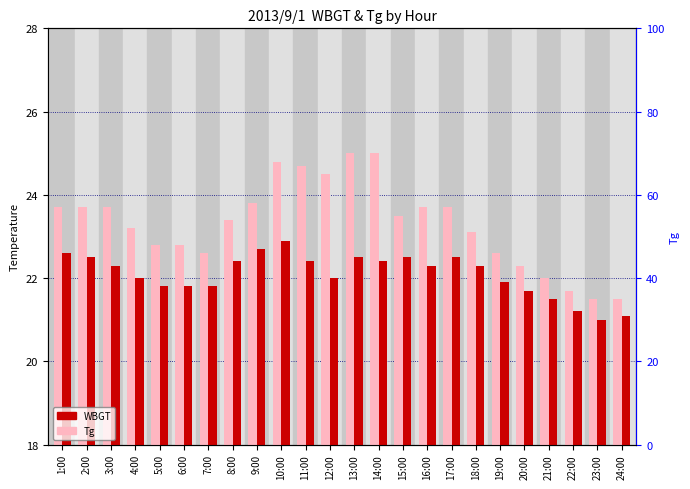

What is the difference between the Tg values at 10:00 and 23:00?

3.3